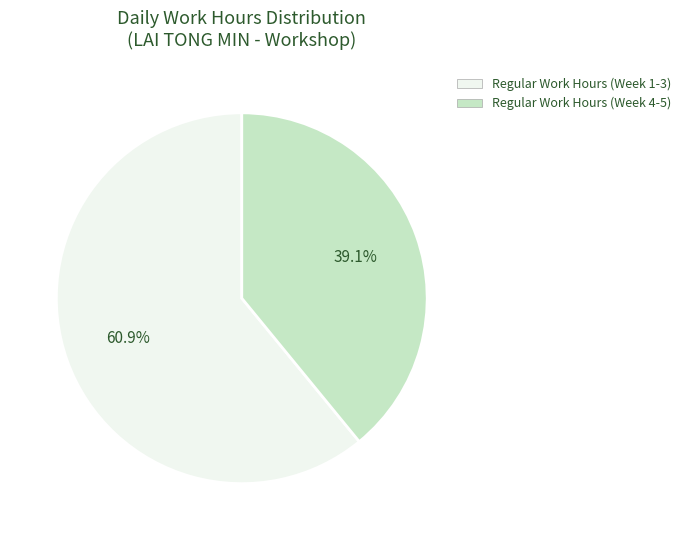

Does any single category account for the majority?

Yes